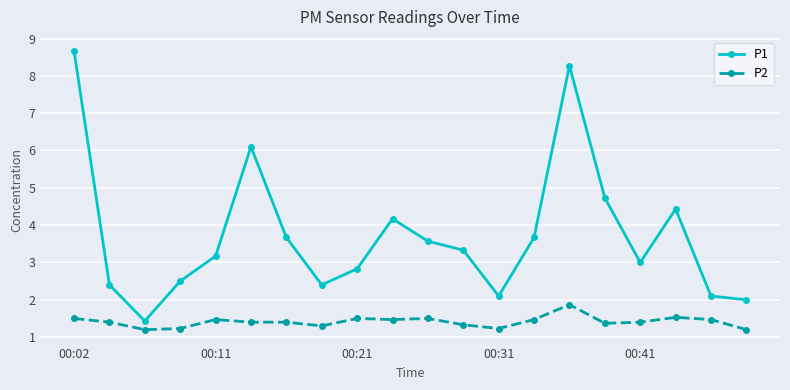

What is the greatest value displayed?

8.7